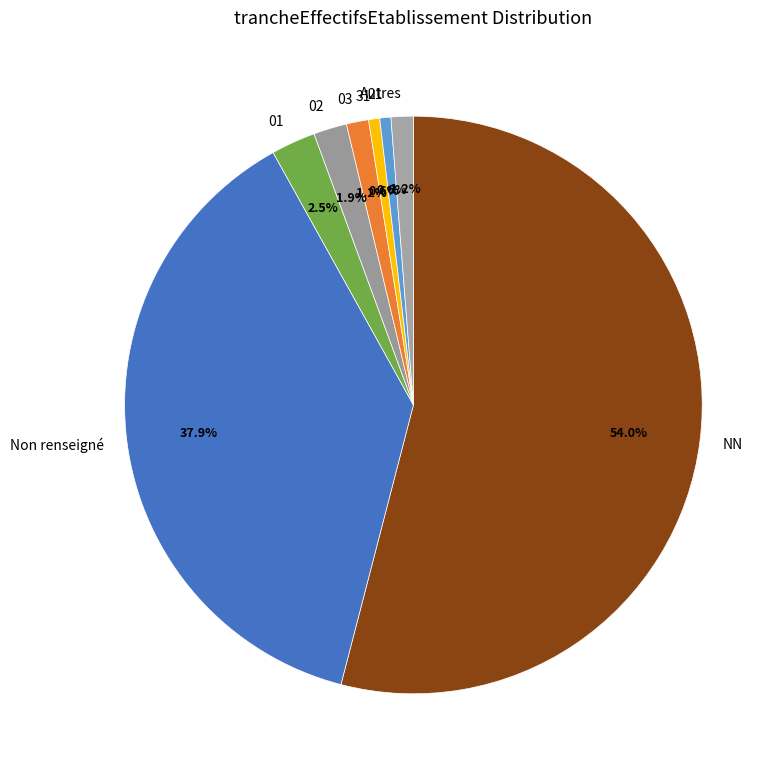

What is the majority slice?

NN